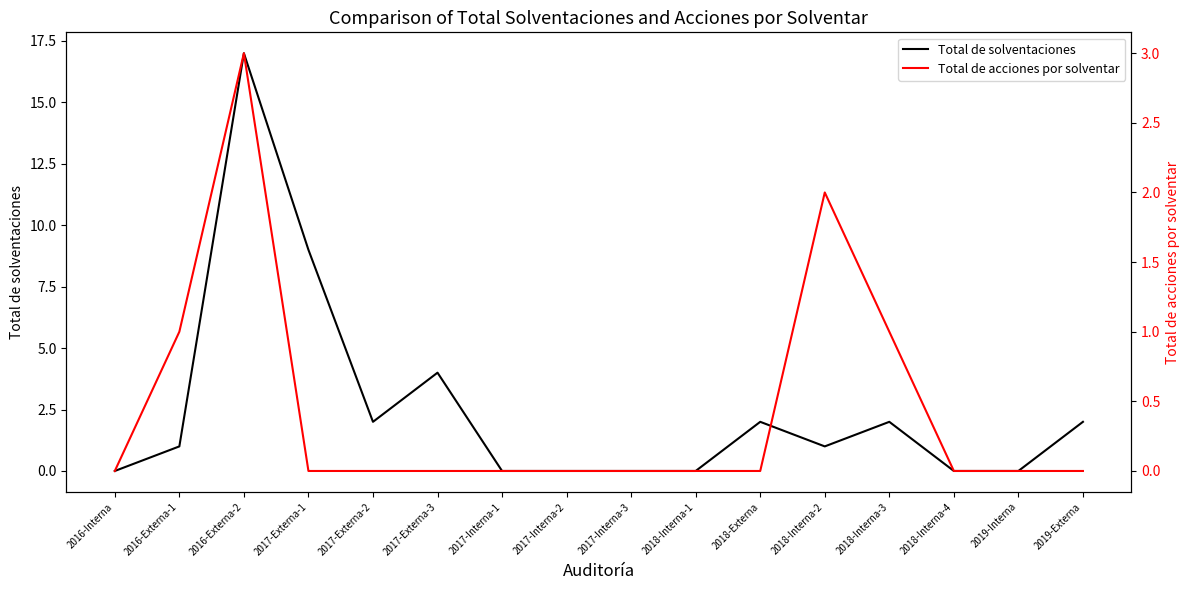

Is the value of Total de solventaciones at 2016-Interna greater than the value of Total de acciones por solventar at 2018-Externa?

No